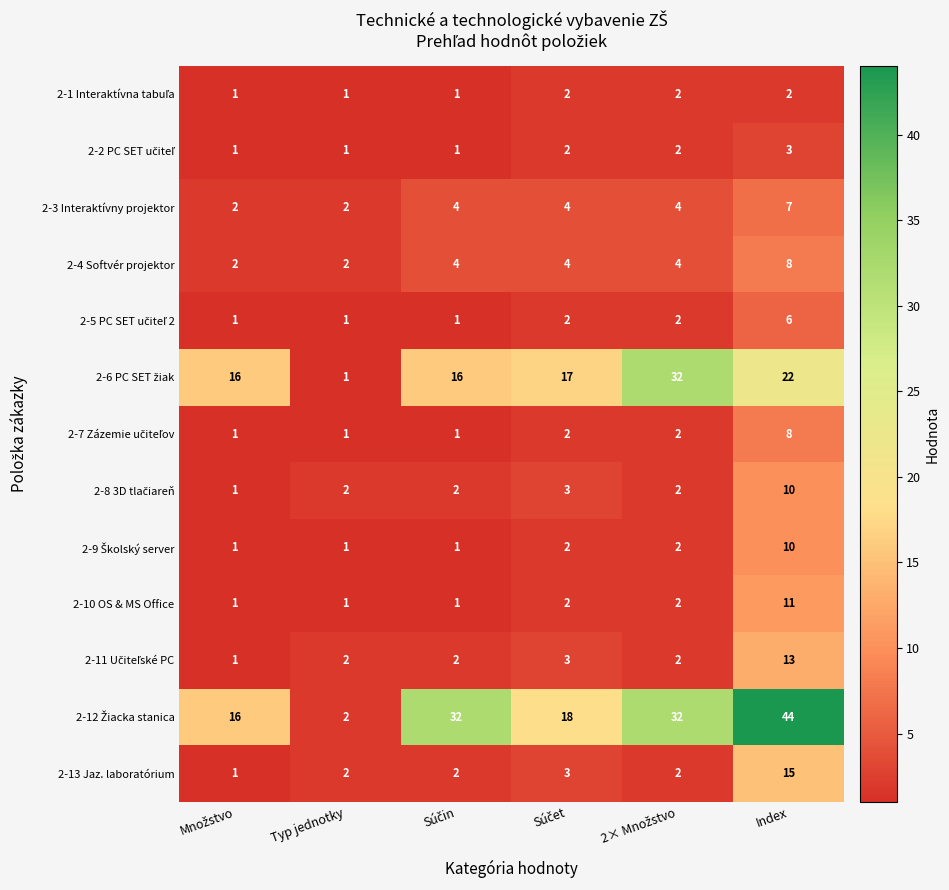

What is the average value of the 2-3 Interaktívny projektor series?

4